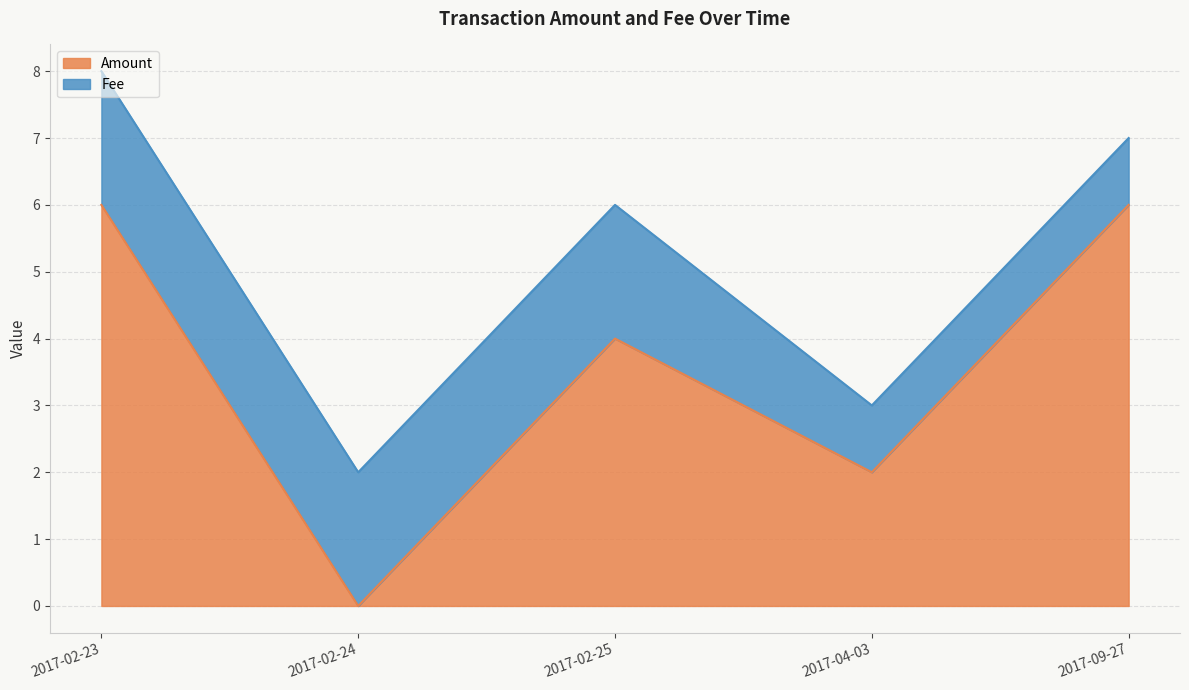

What is the change in value from 2017-02-23 to 2017-02-24?

-6